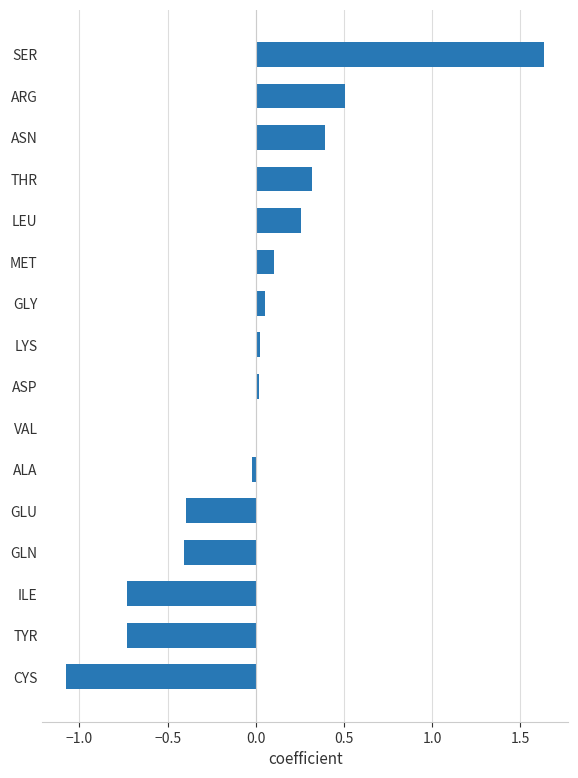

How many categories are shown in the chart?

16